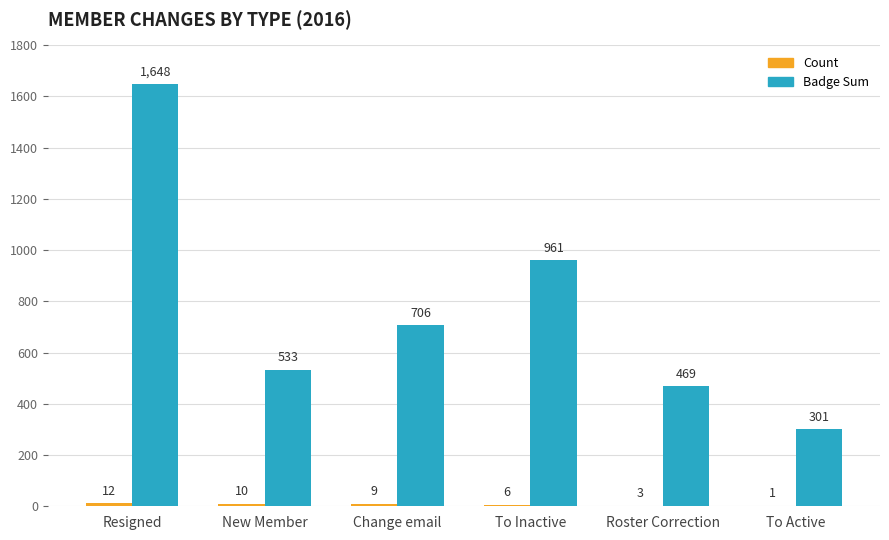

What is the sum of the Badge Sum values at New Member and To Active?

834